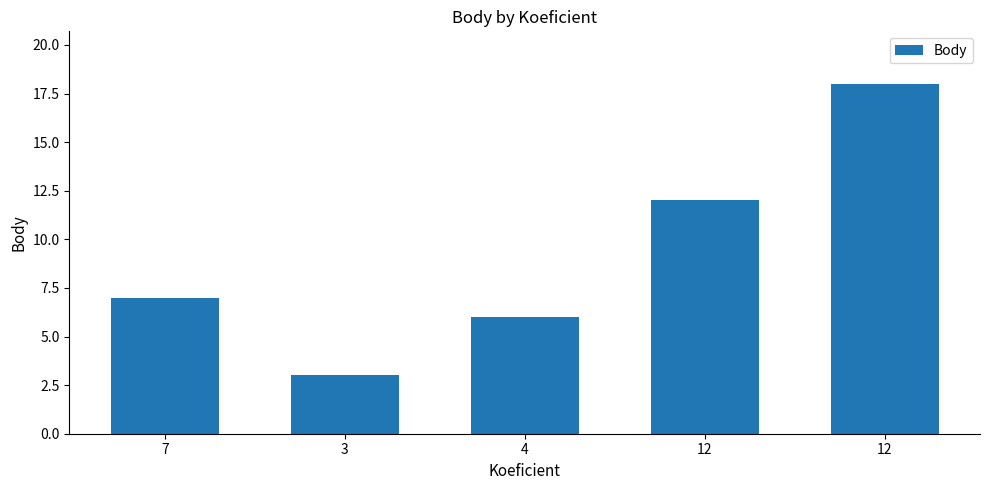

At which category does the chart reach its peak across all series?

12